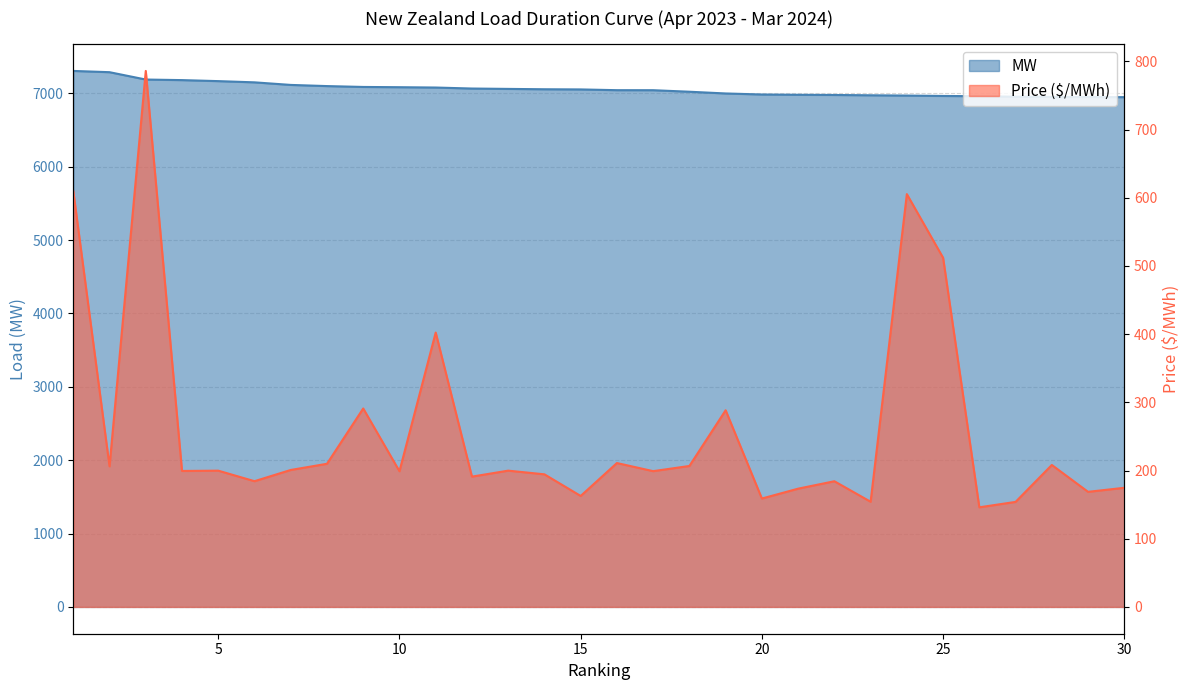

Rank the series by their maximum value, from highest to lowest.

MW, Price ($/MWh)